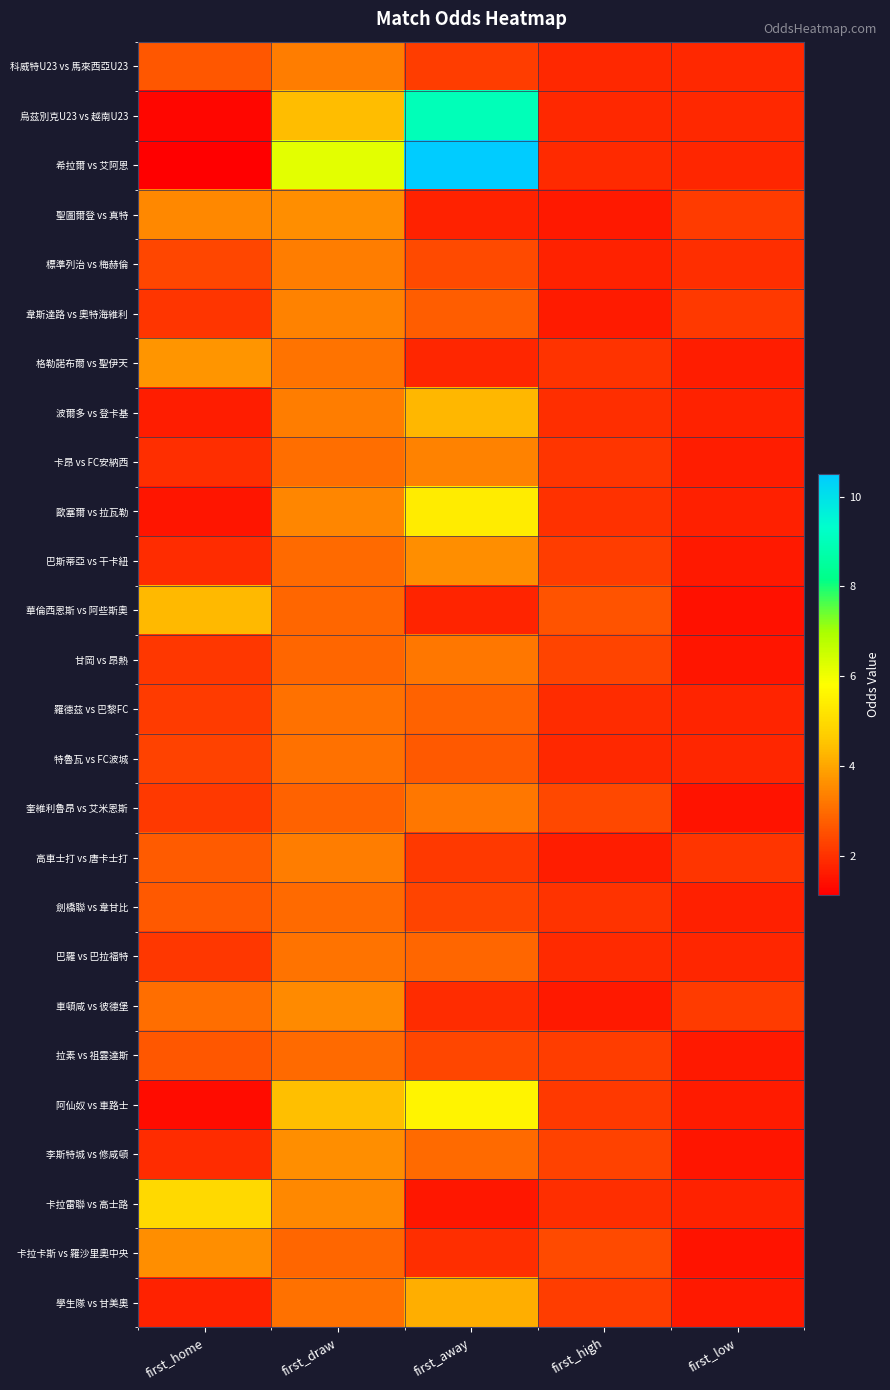

What is the difference between the highest and lowest values at first_high?

1.0